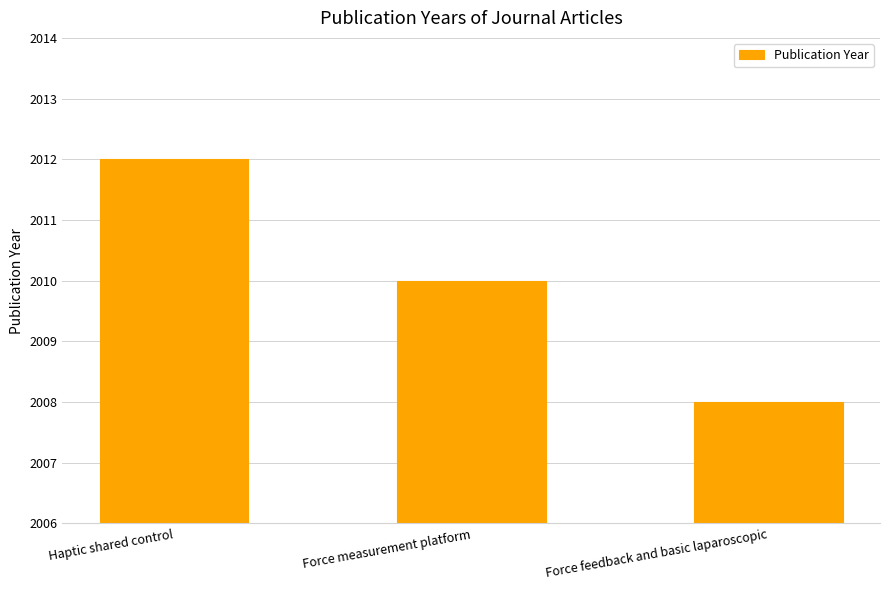

Approximately how many times larger is the value at Haptic shared control compared to Force feedback and basic laparoscopic?

1.0